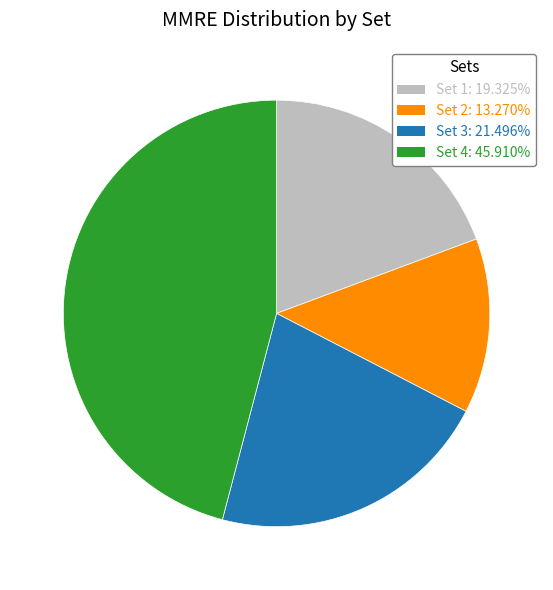

Is there a majority slice in this chart?

No